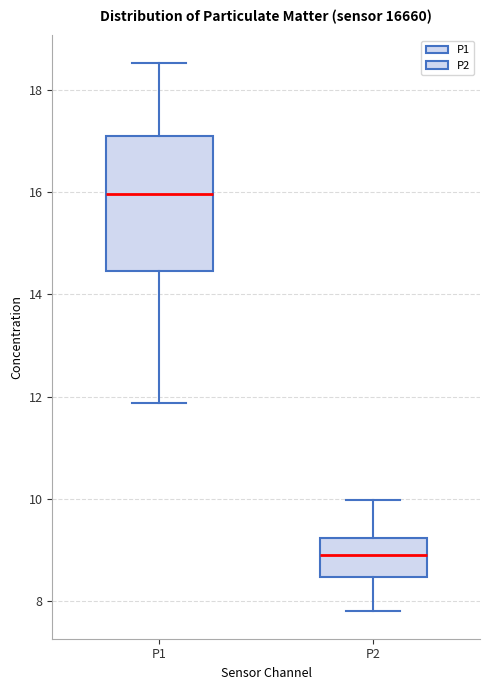

Which box has the lowest median line?

P2